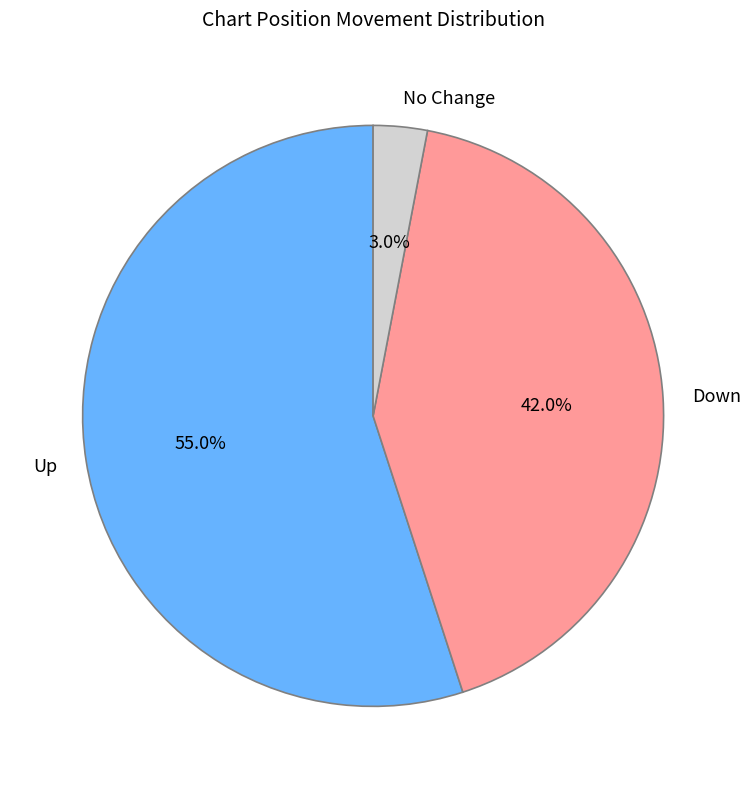

Which slice is the largest?

Up